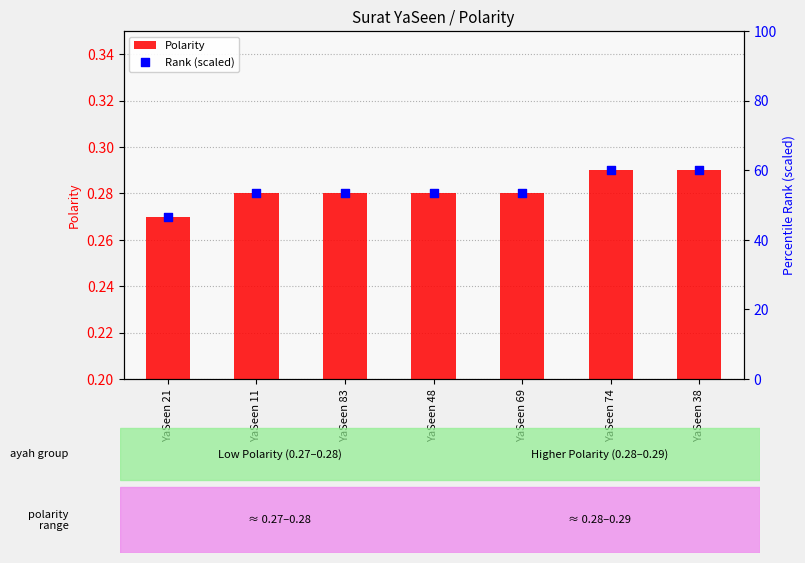

Which series contains the highest Y value?

Rank (scaled)